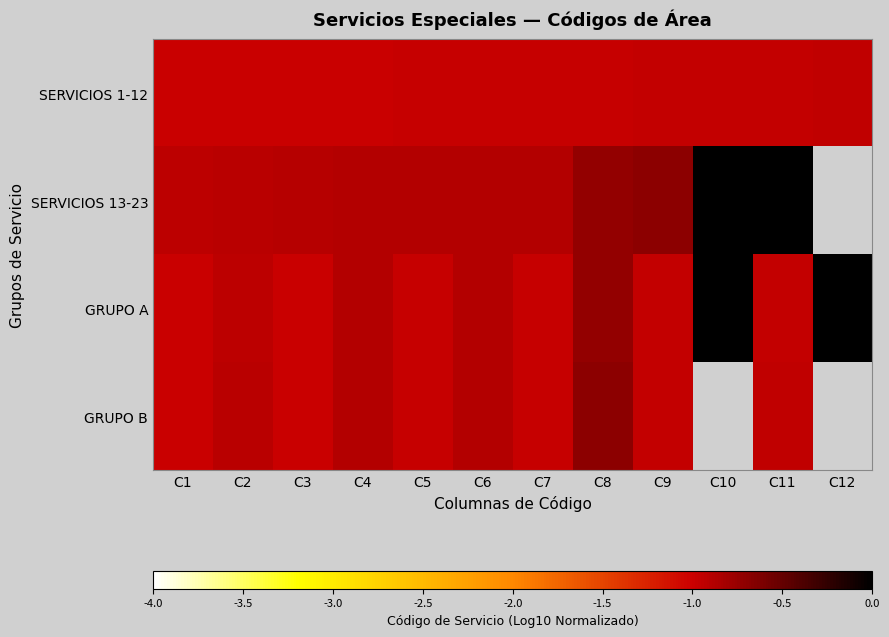

List the labels in order of GRUPO A value, largest first.

C12, C10, C8, C6, C4, C2, C11, C9, C7, C5, C3, C1